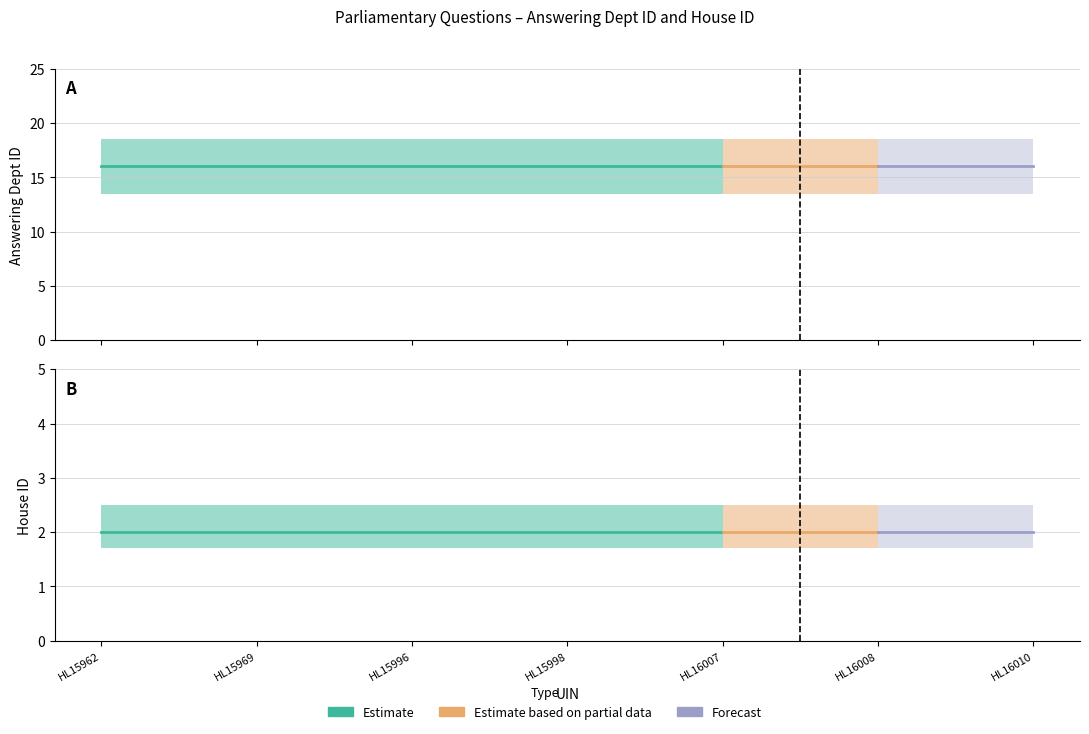

The value of answering dept id at HL16010 is 5. True or false?

False